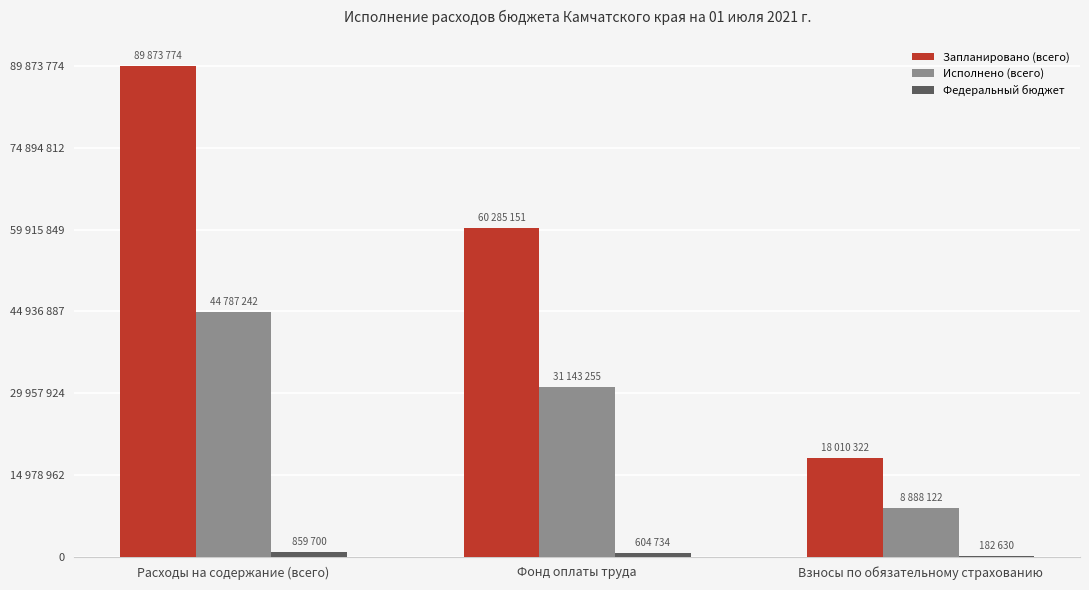

Does the chart contain stacked bars?

No